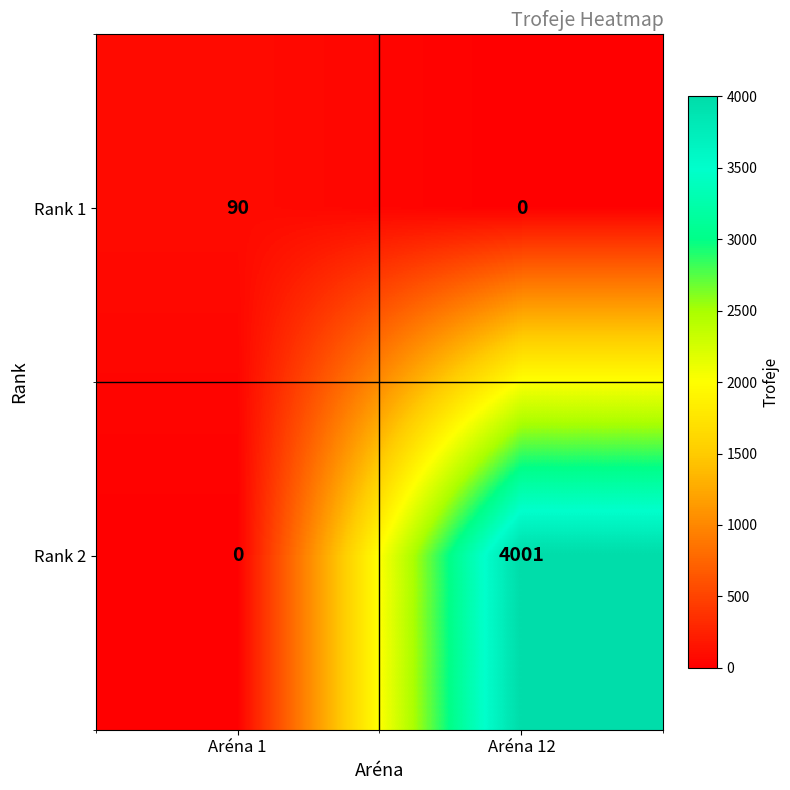

At which category does the chart reach its peak across all series?

Aréna 12